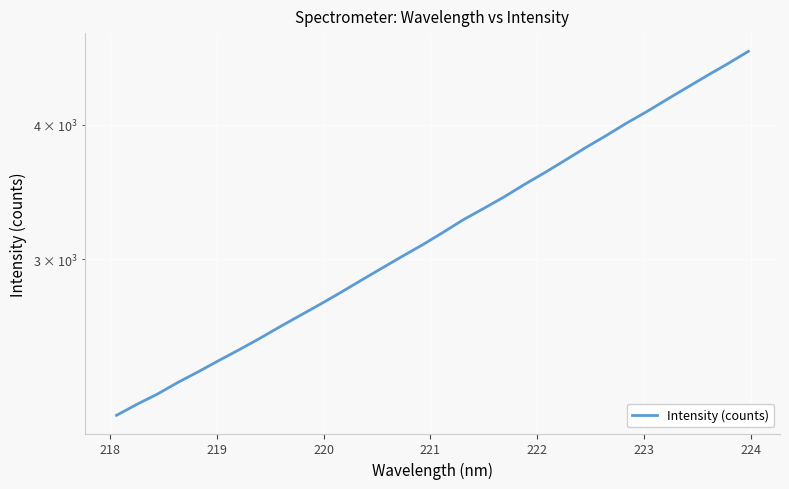

How many lines are shown in the chart?

1